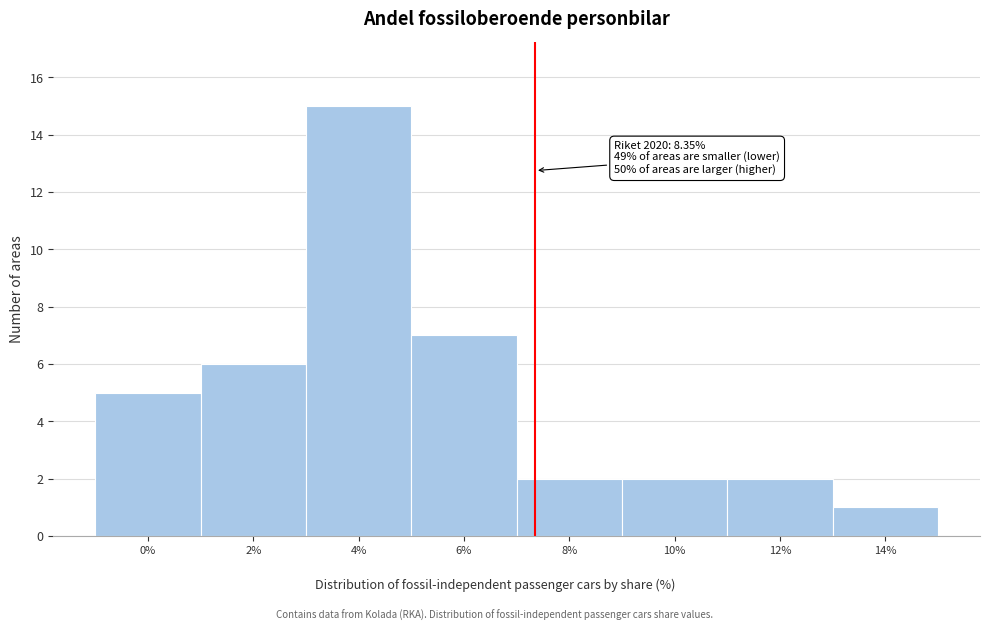

Reading right to left, list all the values displayed in this chart.

14%=1	12%=2	10%=2	8%=2	6%=7	4%=15	2%=6	0%=5